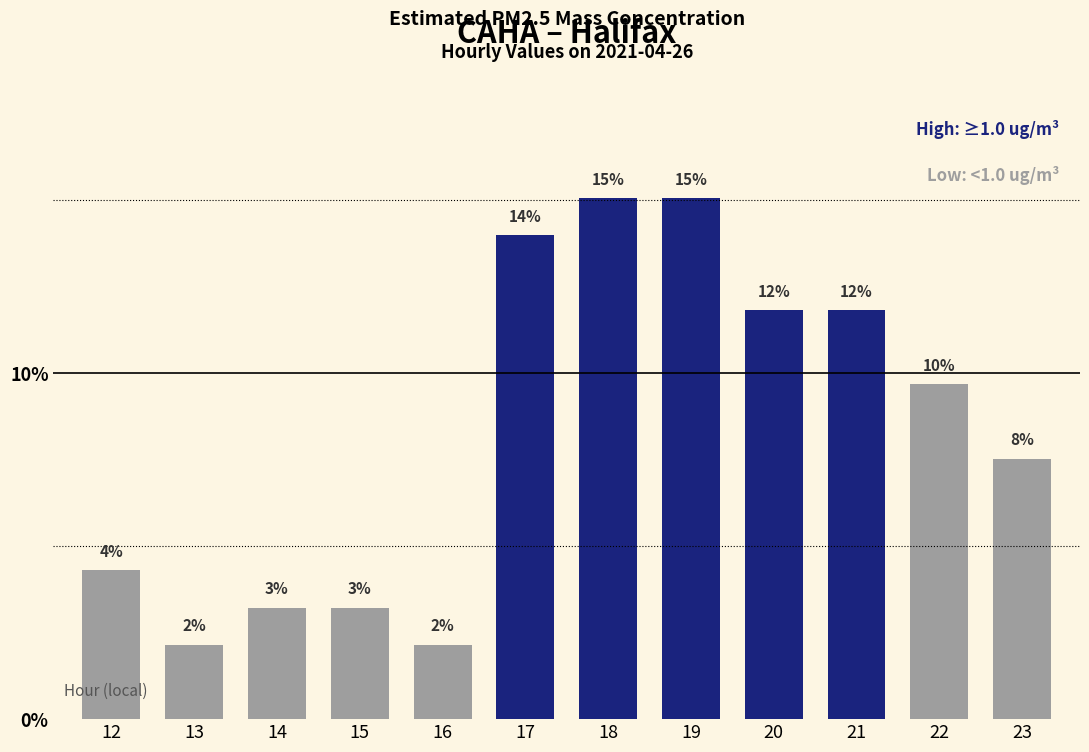

How many bars are there in total?

12